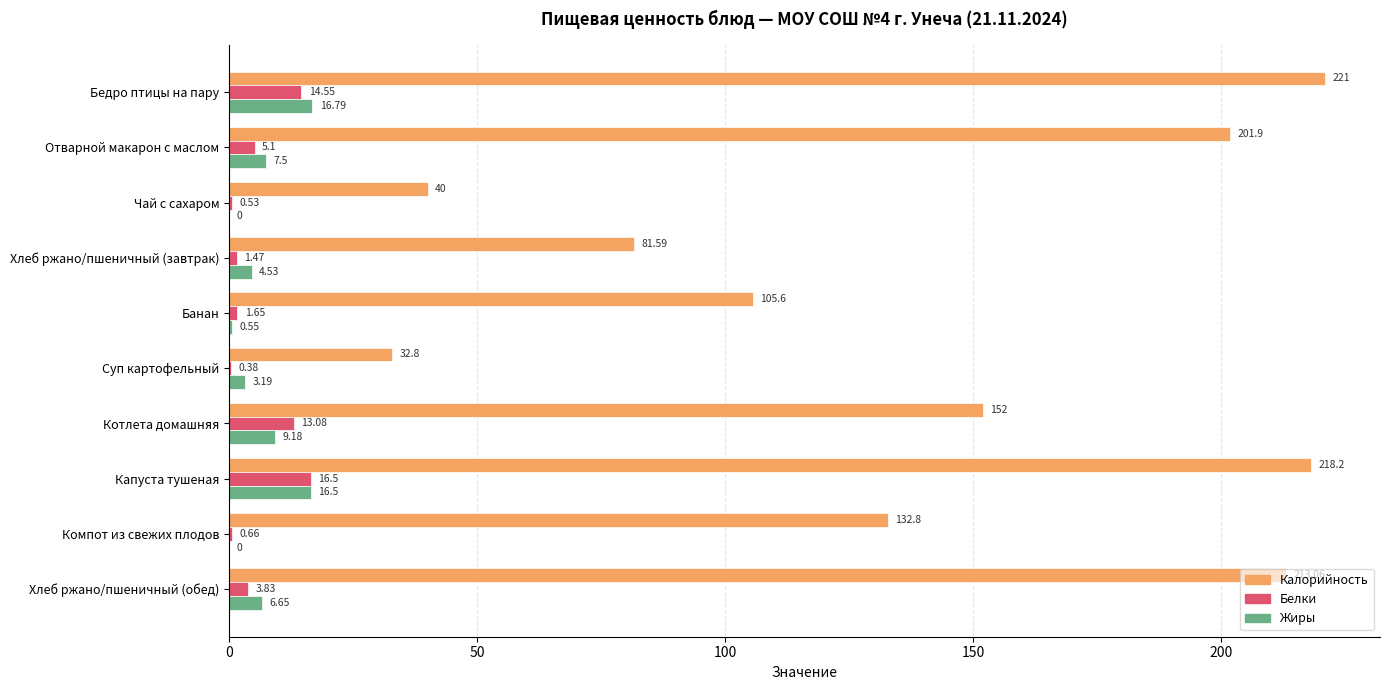

What is the sum of all Жиры values?

64.9